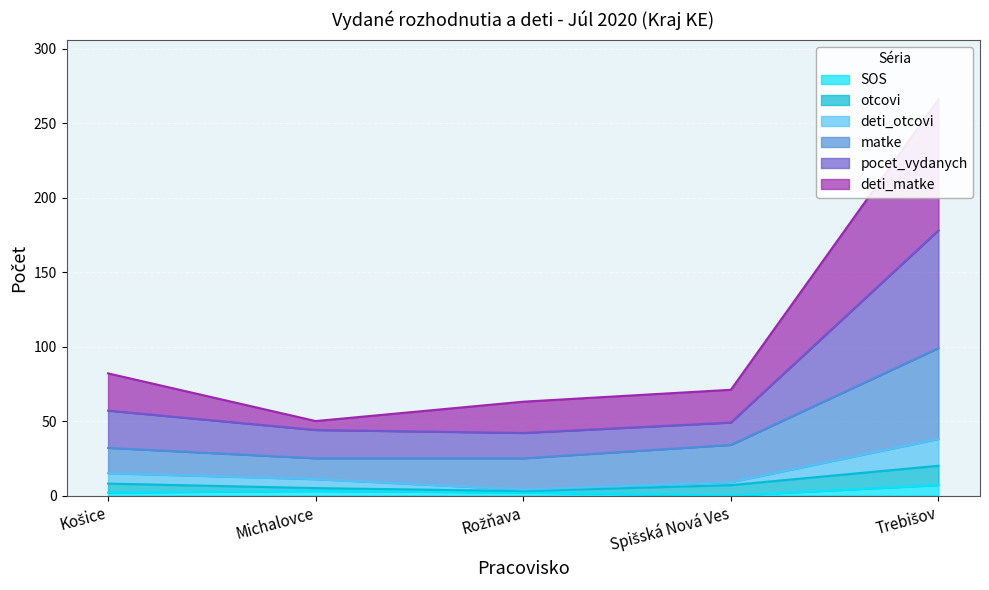

Which category has the highest value across all series?

Trebišov